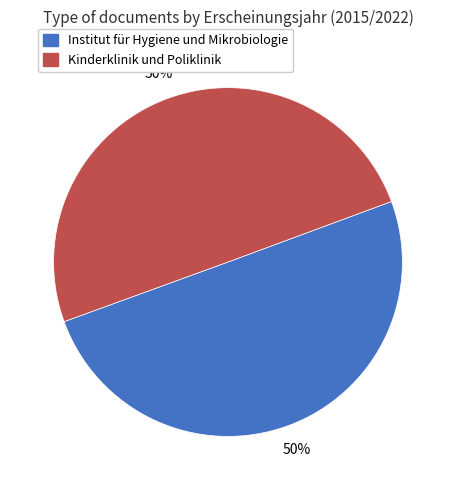

To the nearest percent, what is the combined percentage of Institut für Hygiene und Mikrobiologie and Kinderklinik und Poliklinik?

100%